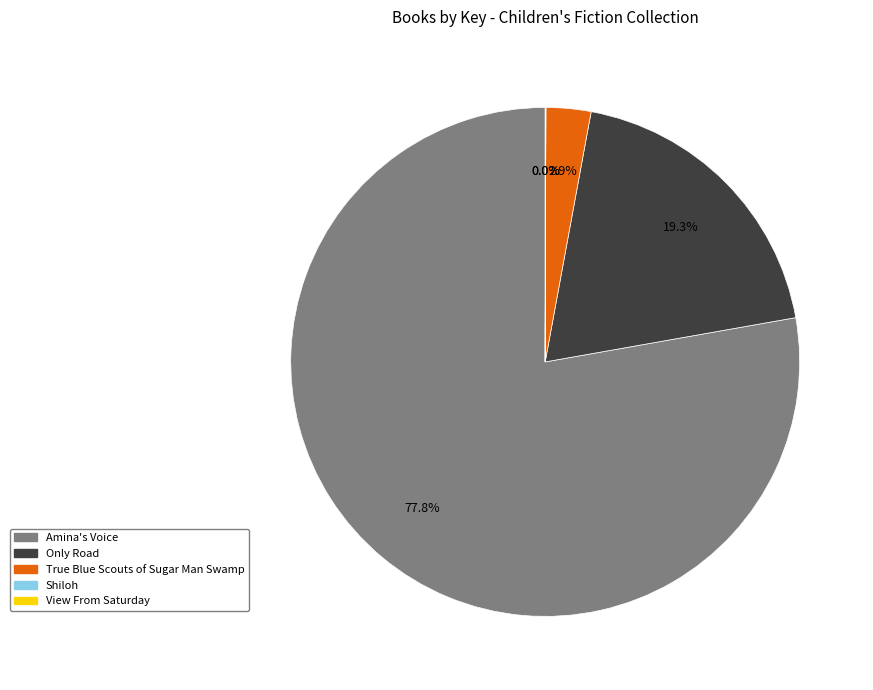

Is True Blue Scouts of Sugar Man Swamp the majority of the pie?

No